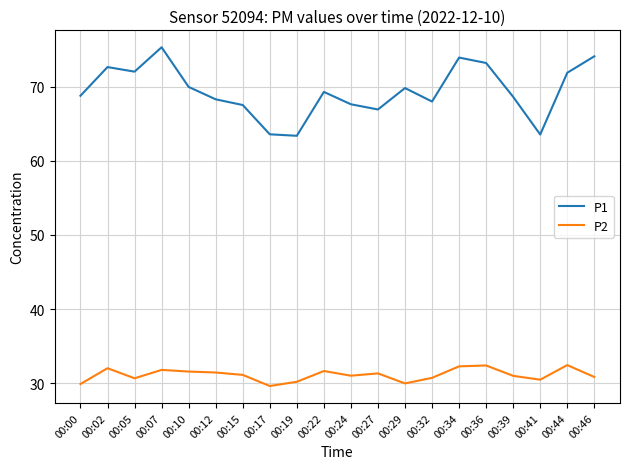

Between 00:02 and 00:07, which series saw the biggest shift?

P1